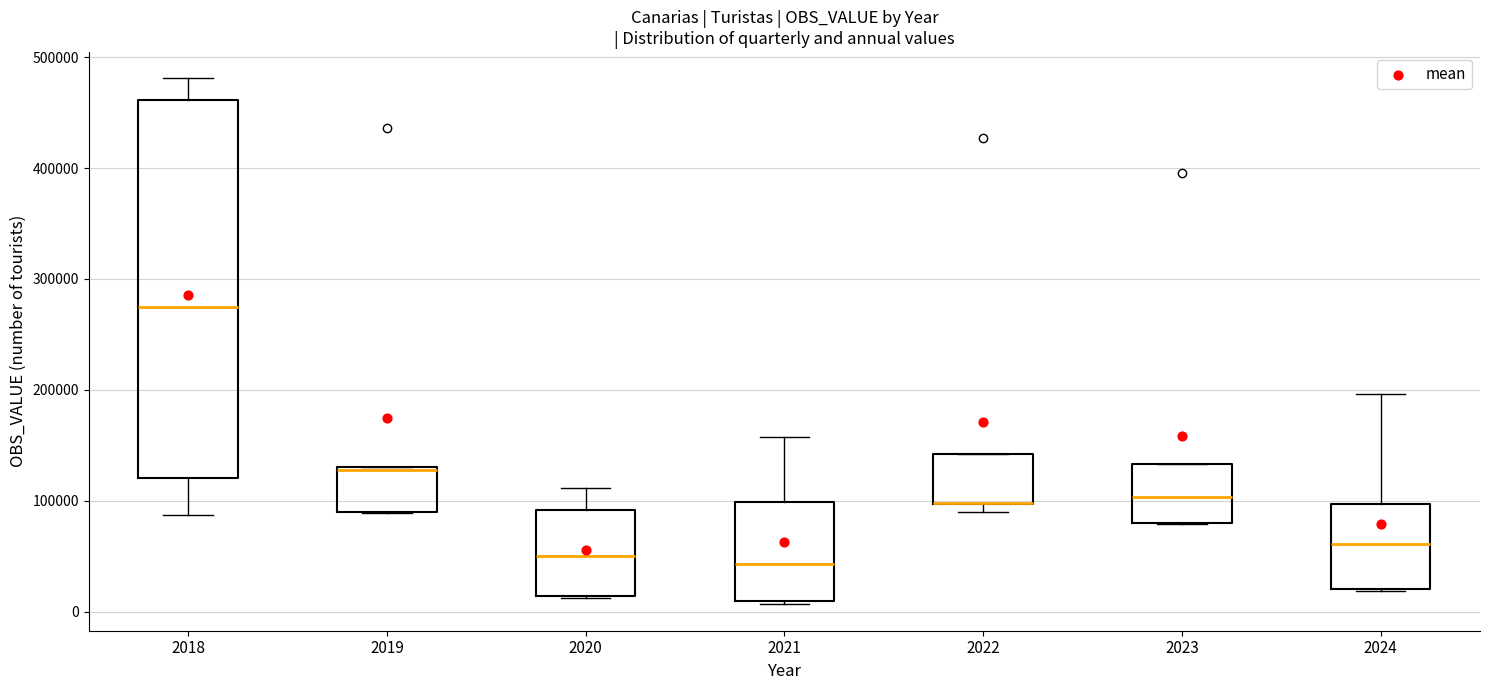

Comparing the boxes themselves (not the whiskers), which one is the tallest?

2018